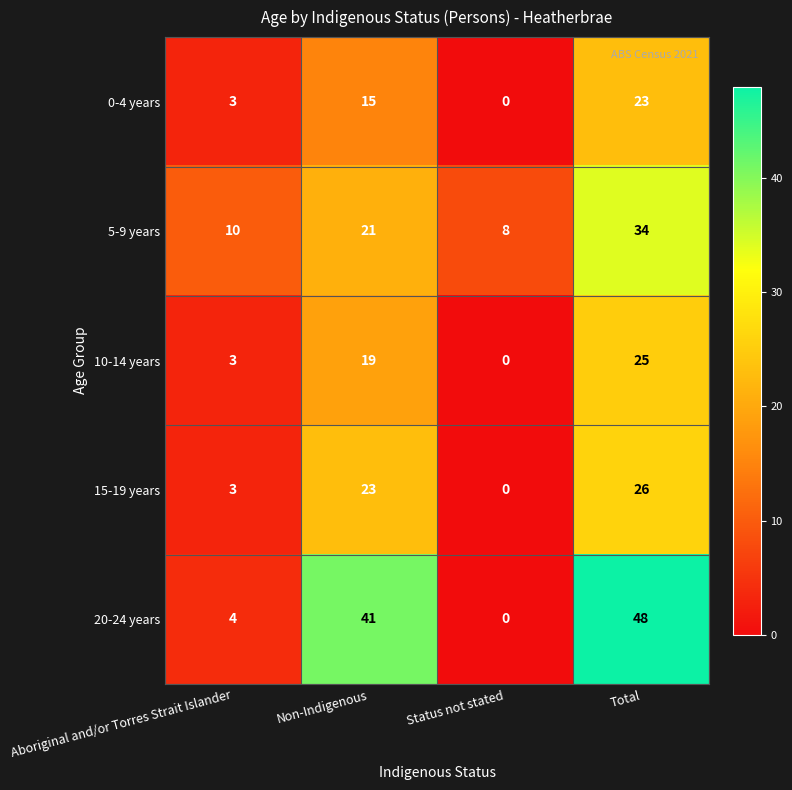

The 10-14 years series shows 2 at Aboriginal and/or Torres Strait Islander. True or false?

False